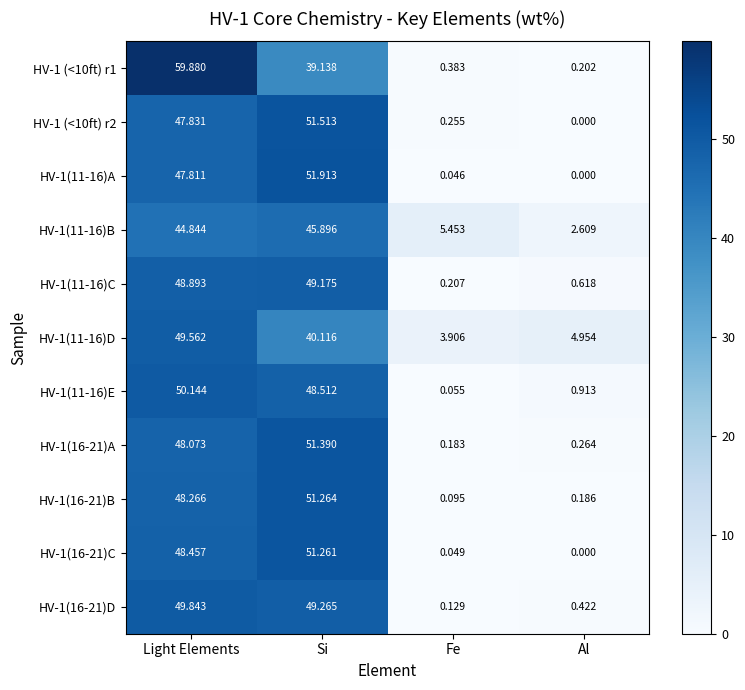

Where is HV-1 (<10ft) r2 nearest to the value 25?

Light Elements